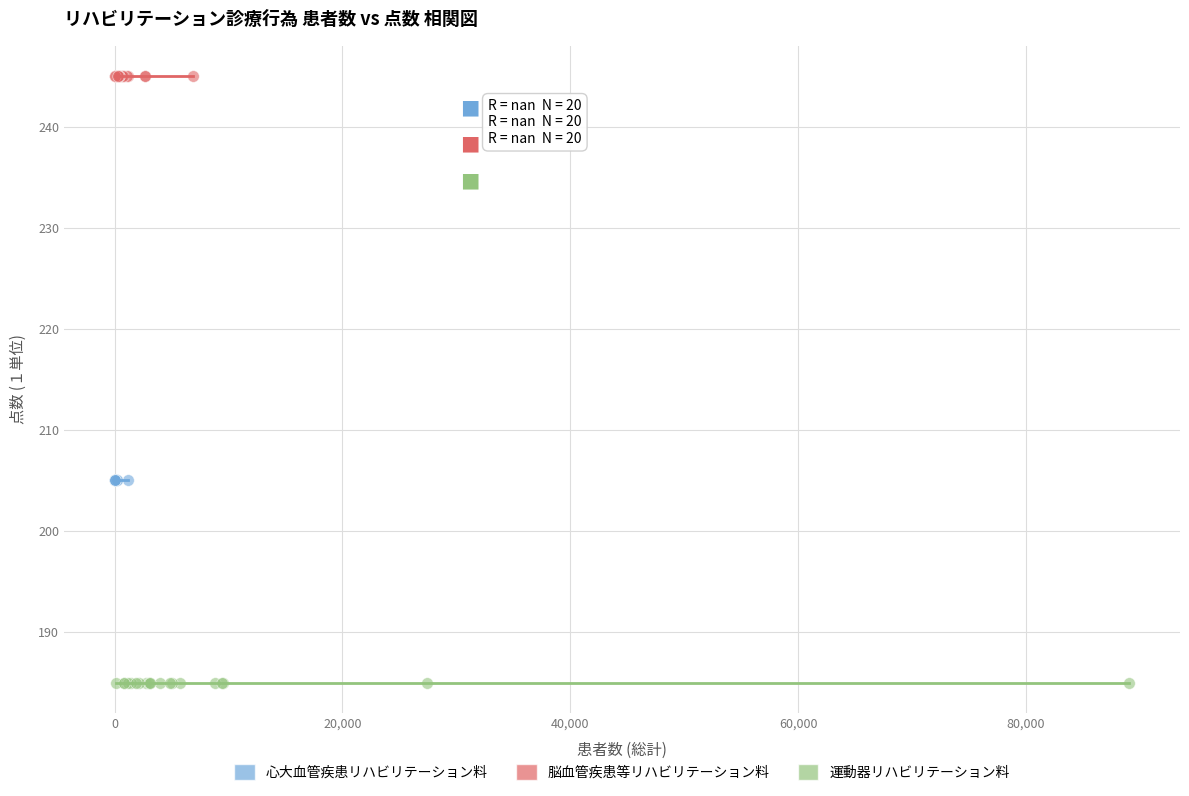

What are all the series names shown in the legend?

心大血管疾患リハビリテーション料, 脳血管疾患等リハビリテーション料, 運動器リハビリテーション料